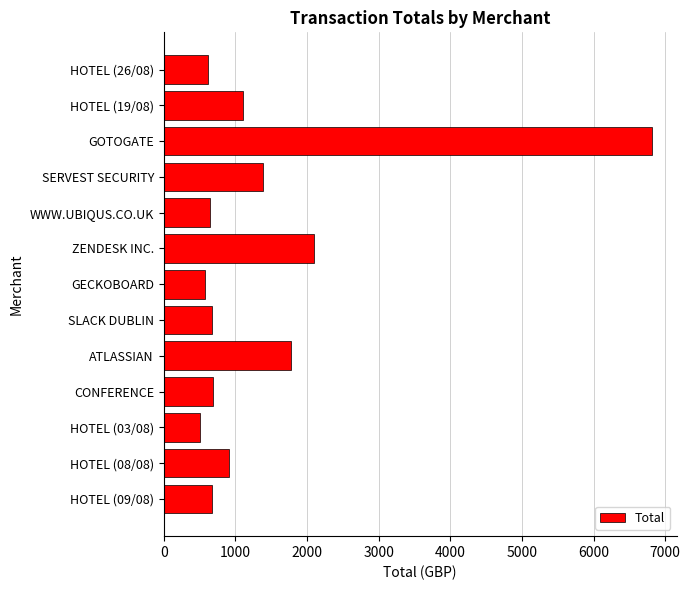

Is it true that the value at SERVEST SECURITY is 1838.8?

False